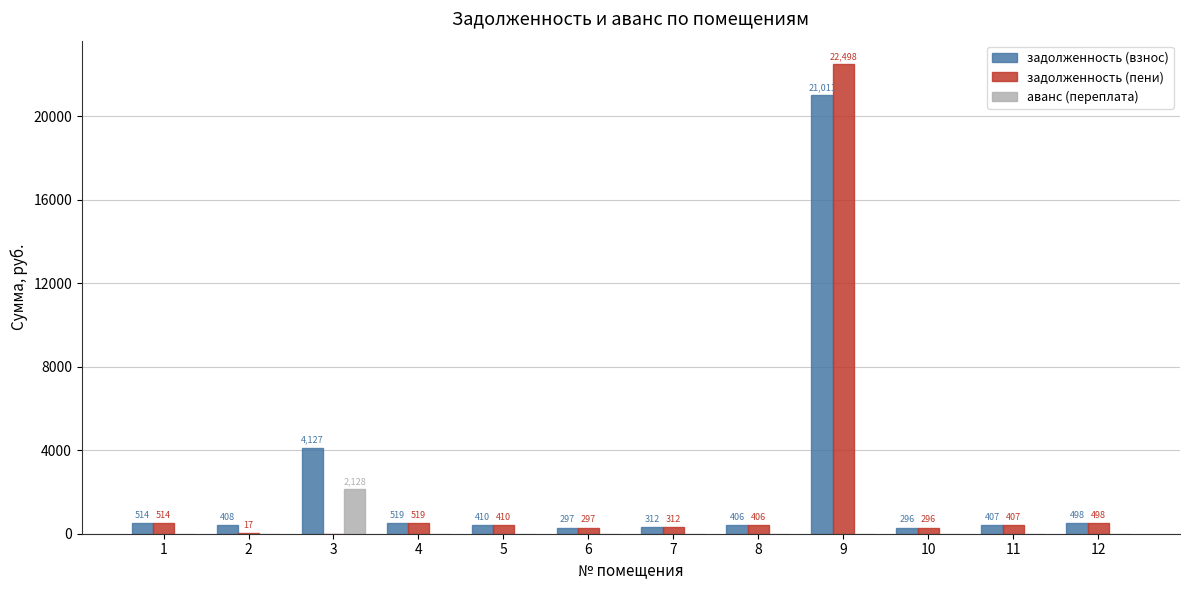

At which label does аванс (переплата) reach its peak?

3